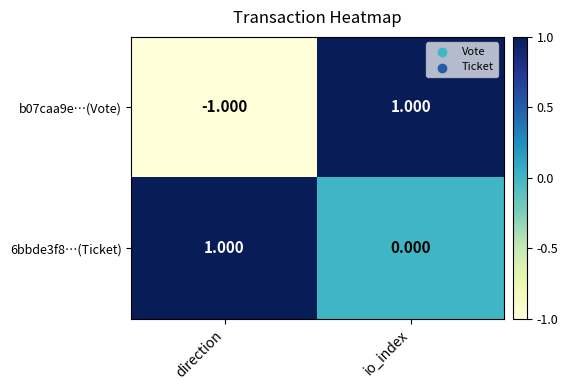

At which category is the sum across all series the highest?

io_index